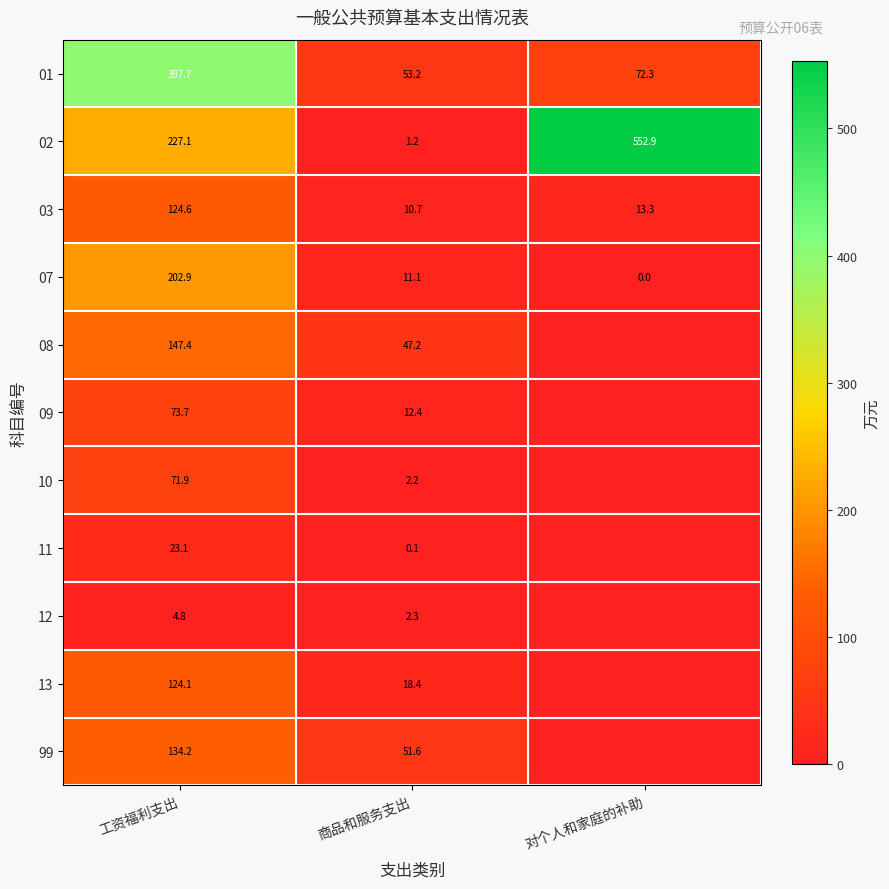

What is the difference between the maximum and minimum values in the 02 series?

551.7